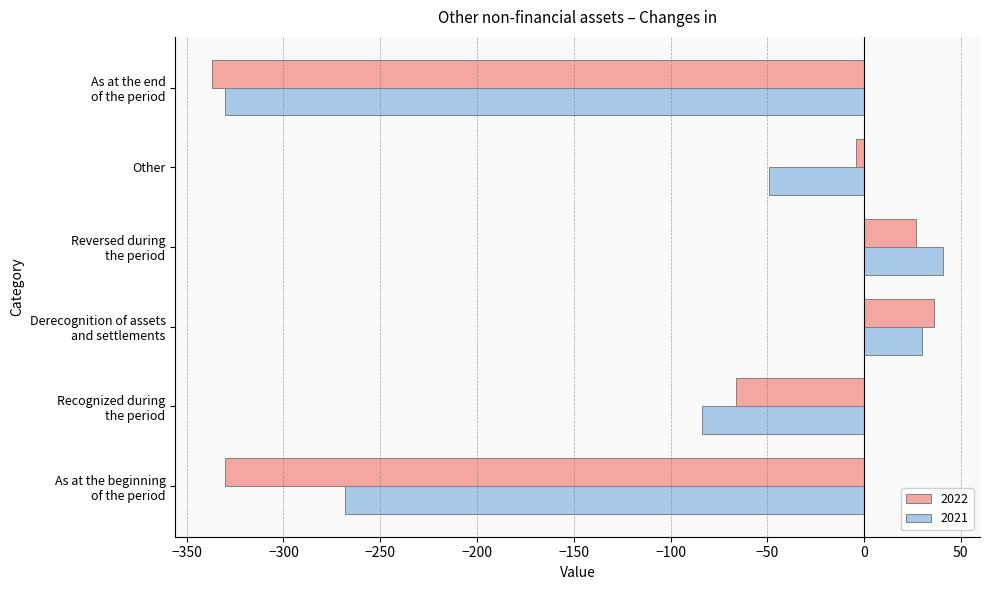

What is the average value of the 2021 series?

-110